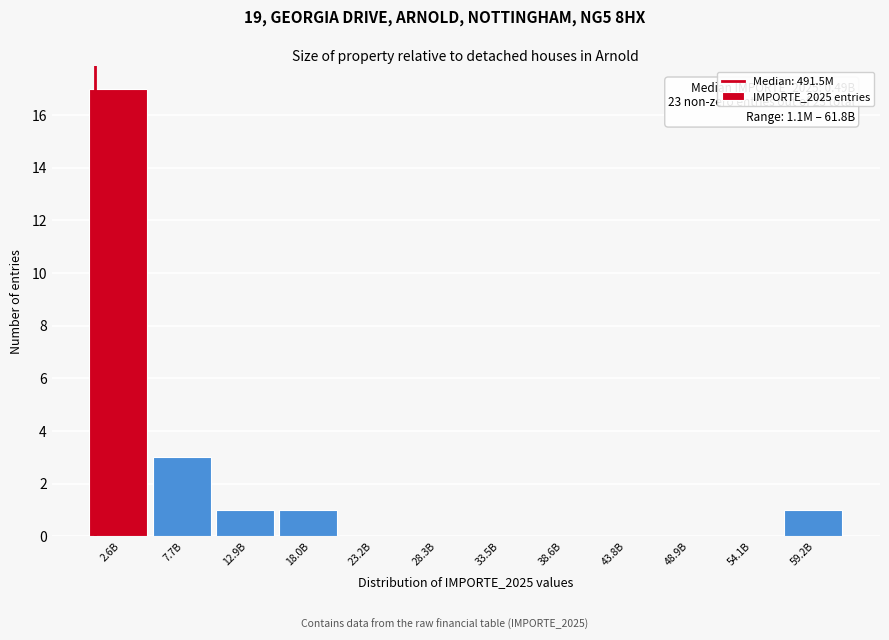

Reading left to right, list all the values displayed in this chart.

2.6B=17	7.7B=3	12.9B=1	18.0B=1	23.2B=0	28.3B=0	33.5B=0	38.6B=0	43.8B=0	48.9B=0	54.1B=0	59.2B=1